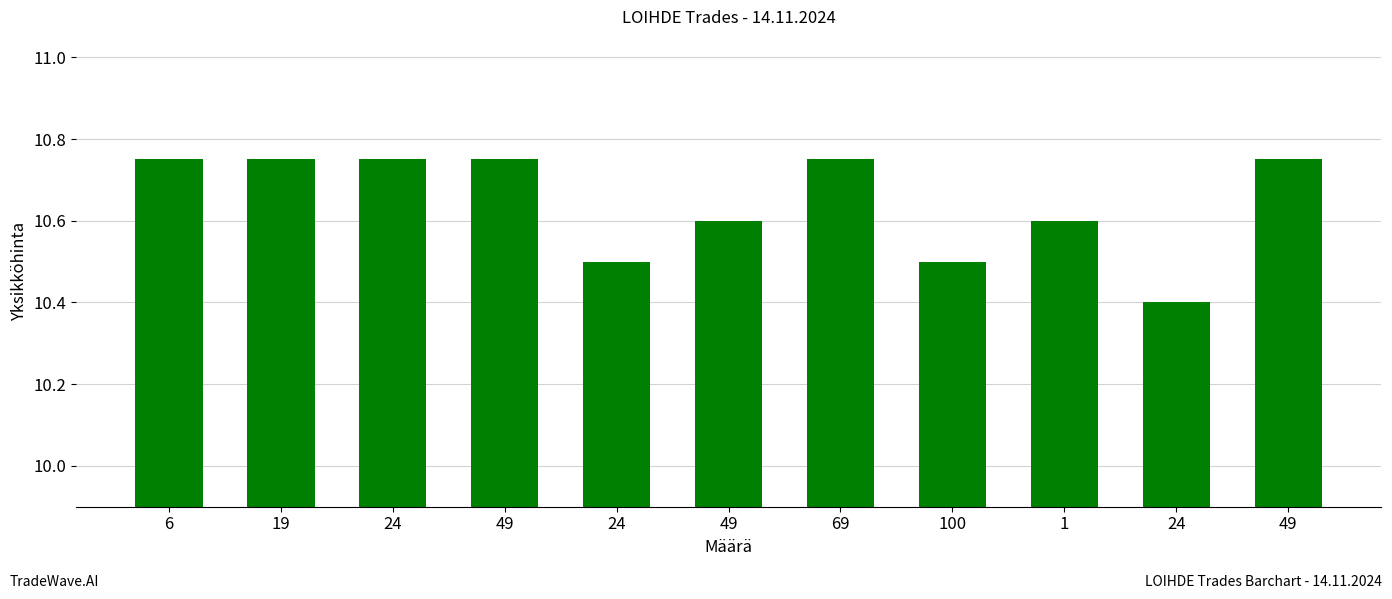

What is the sum of all values?

117.1